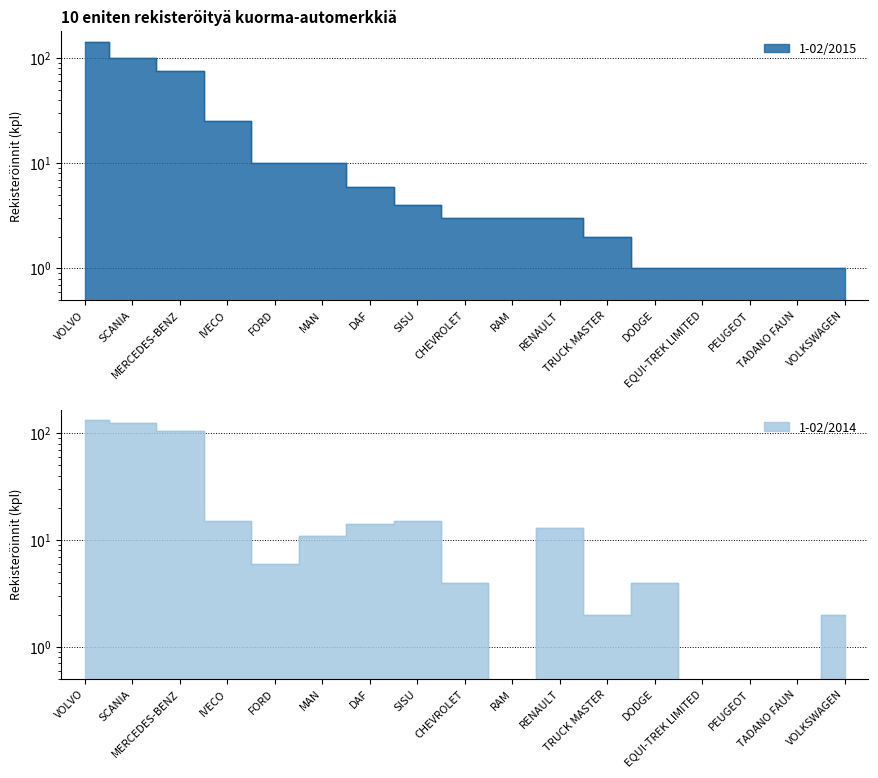

What is the average value of the 1-02/2015 series?

23